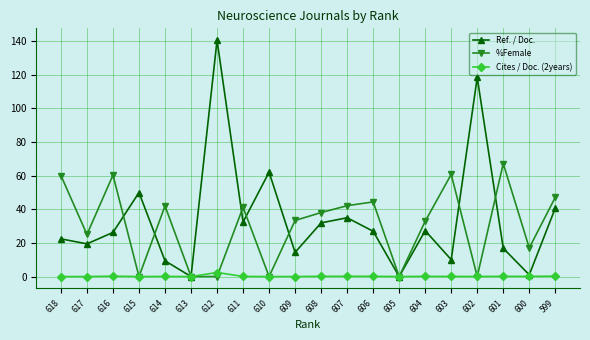

What is the sum of all Cites / Doc. (2years) values?

3.9